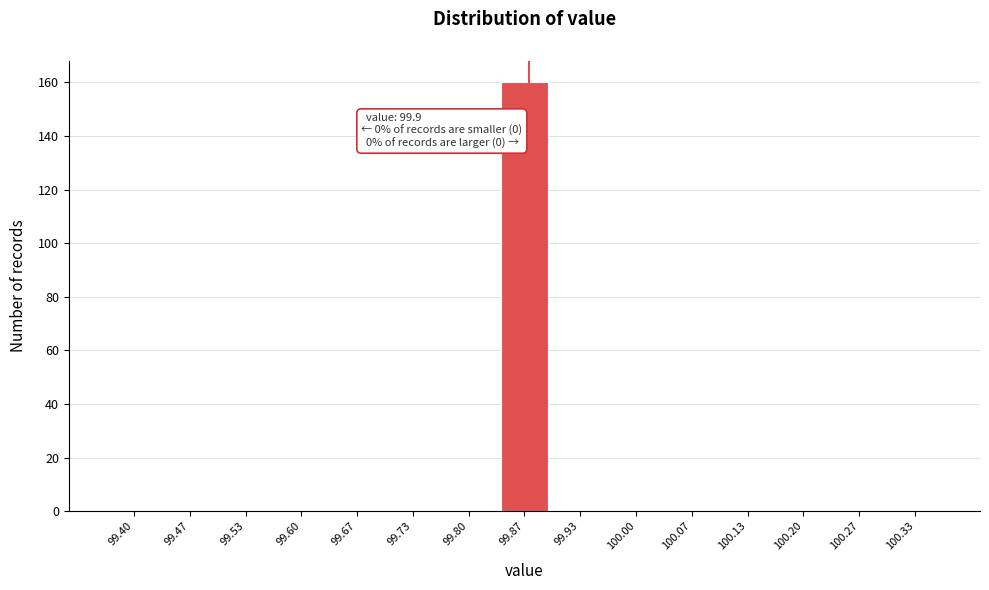

Reading right to left, list all the values displayed in this chart.

100.33=0	100.27=0	100.20=0	100.13=0	100.07=0	100.00=0	99.93=0	99.87=160	99.80=0	99.73=0	99.67=0	99.60=0	99.53=0	99.47=0	99.40=0